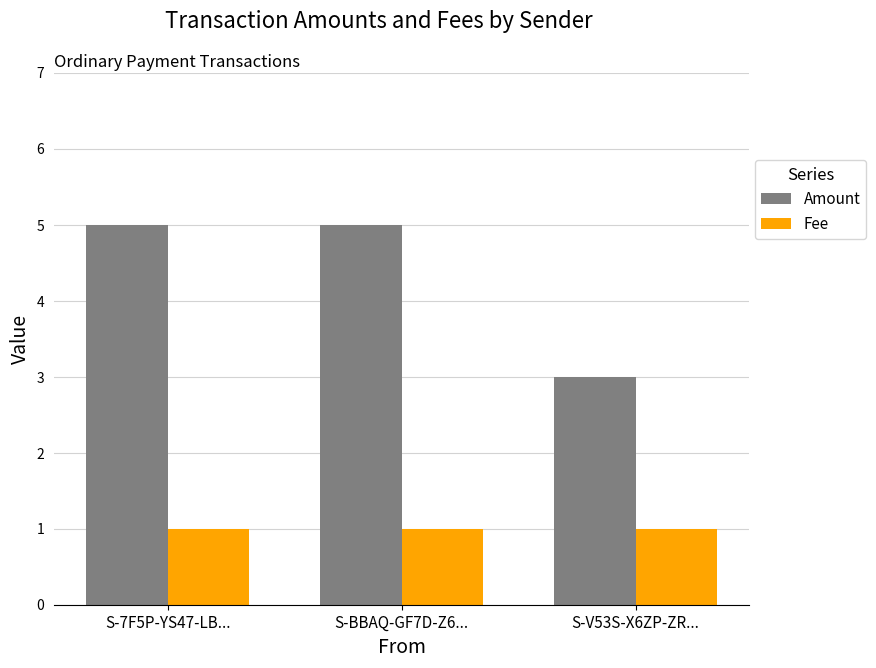

How many values in the Amount series are below 5?

1